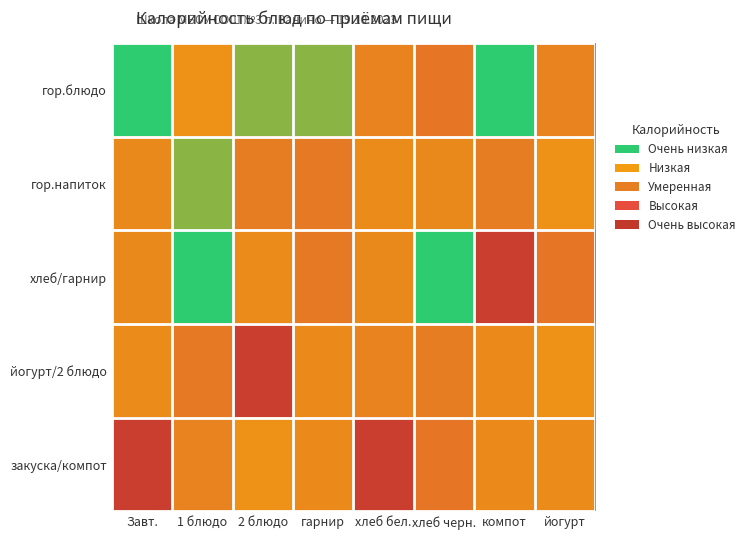

What is the sum of the закуска/компот values at компот and йогурт?

262.3